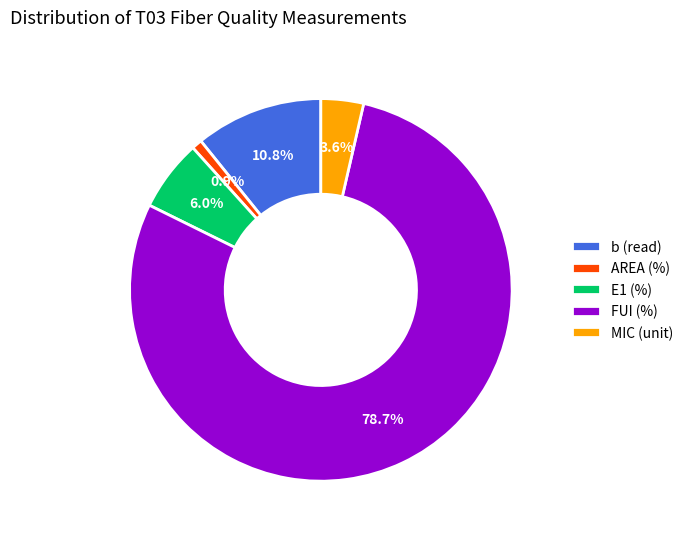

Which slice represents more than half of the pie?

FUI (%)